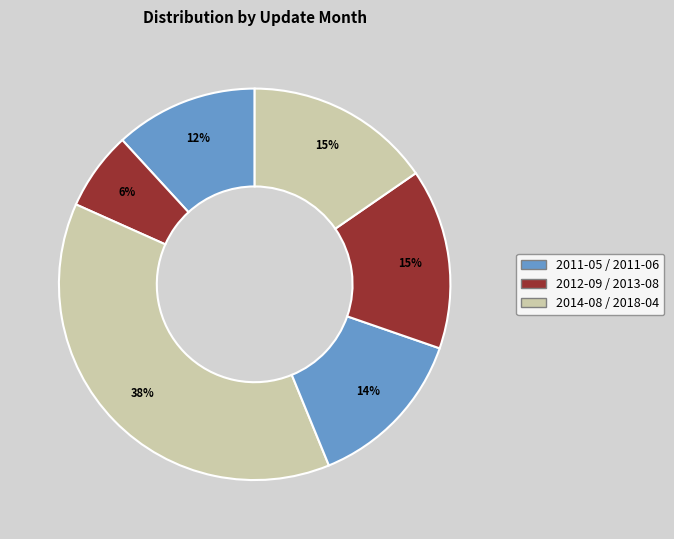

Count the number of slices in the pie.

6